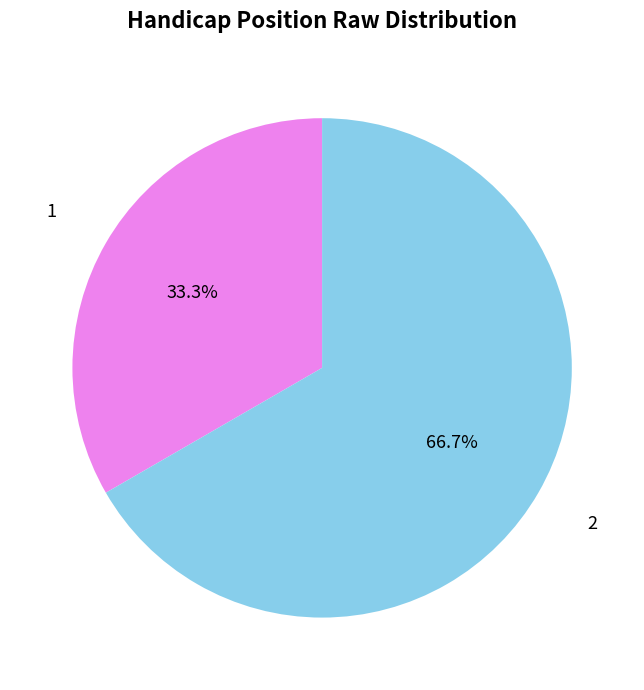

What is the majority slice?

2